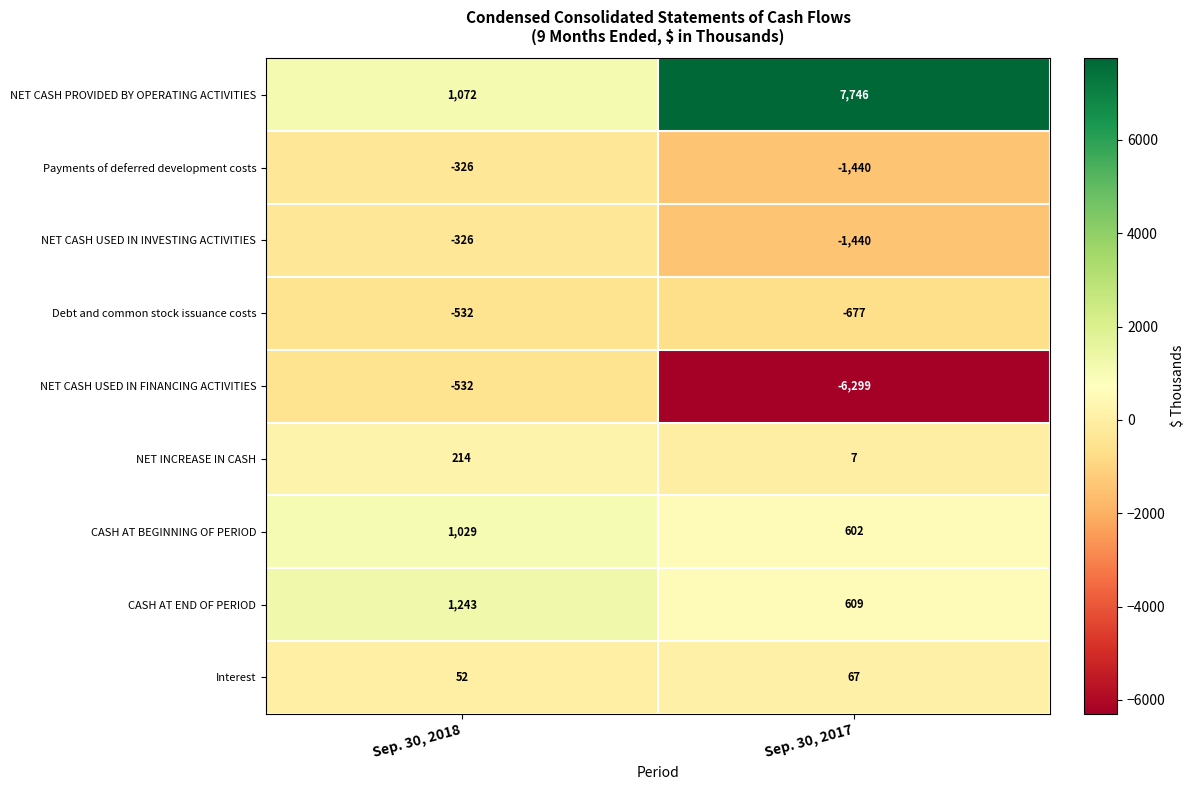

True or false: CASH AT BEGINNING OF PERIOD has a value of 602 at Sep. 30, 2017.

True